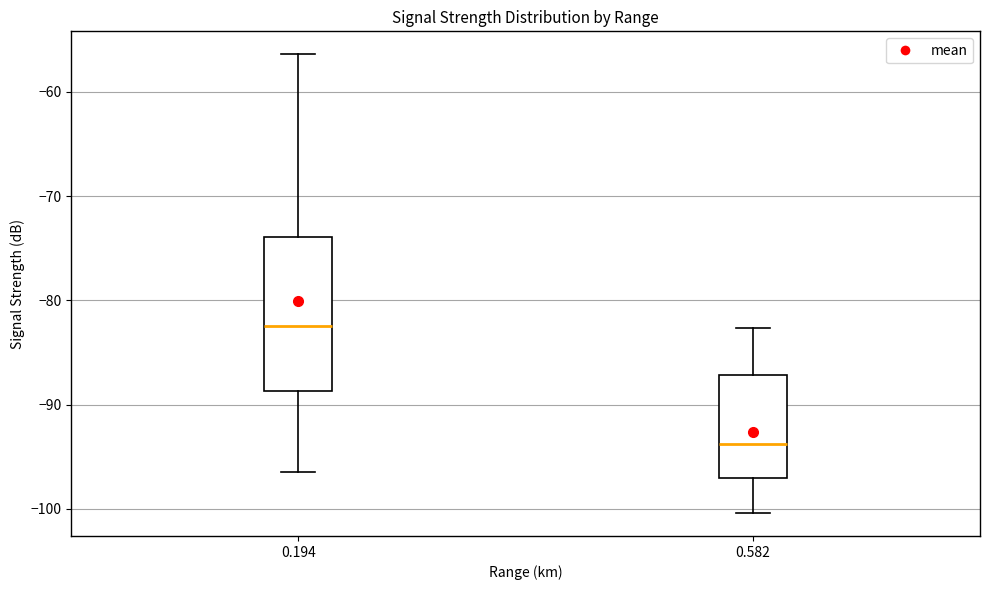

Which box has the lowest median line?

0.582